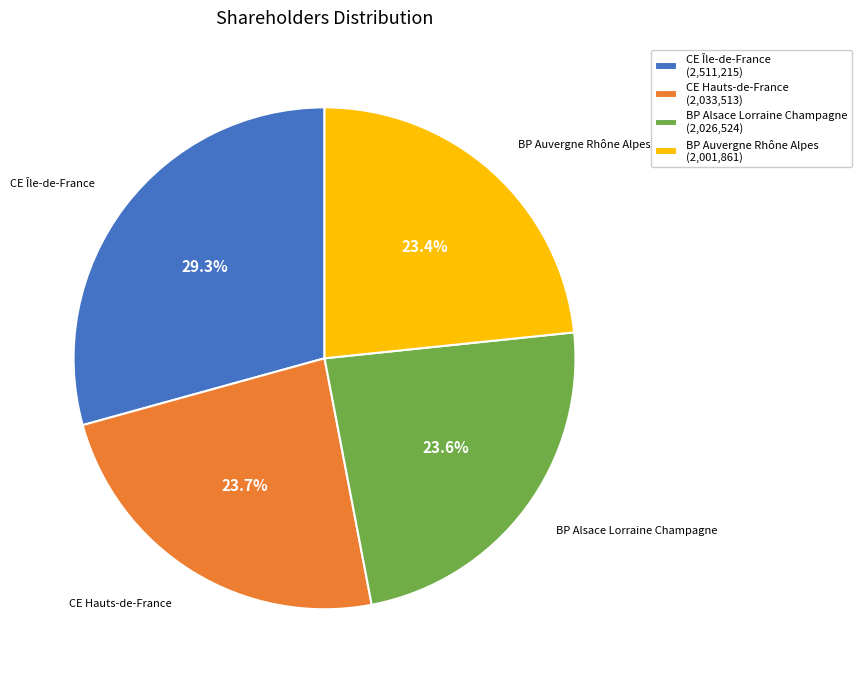

Between BP Auvergne Rhône Alpes and CE Île-de-France, which is larger?

CE Île-de-France